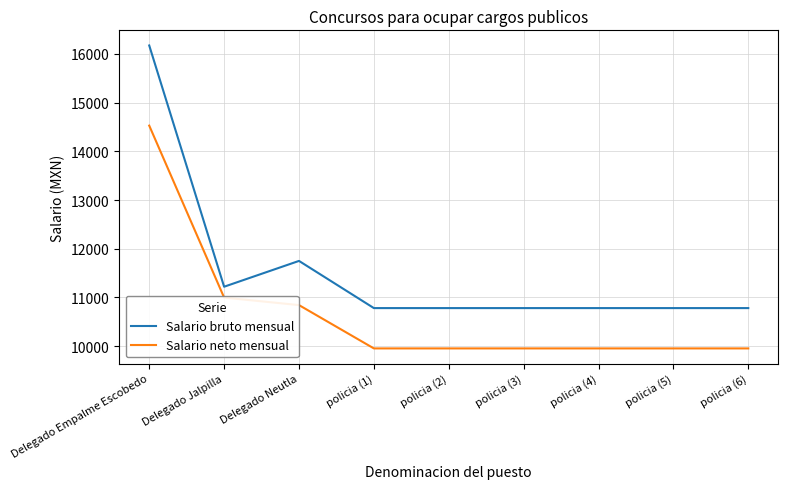

Reading left to right, transcribe all the data shown in this chart.

Salario bruto mensual: Delegado Empalme Escobedo=16174.3	Delegado Jalpilla=11220.8	Delegado Neutla=11750.6	policia (1)=10782.0	policia (2)=10782.0	policia (3)=10782.0	policia (4)=10782.0	policia (5)=10782.0	policia (6)=10782.0
Salario neto mensual: Delegado Empalme Escobedo=14528.8	Delegado Jalpilla=10998.0	Delegado Neutla=10843.4	policia (1)=9954.0	policia (2)=9954.0	policia (3)=9954.0	policia (4)=9954.0	policia (5)=9954.0	policia (6)=9954.0